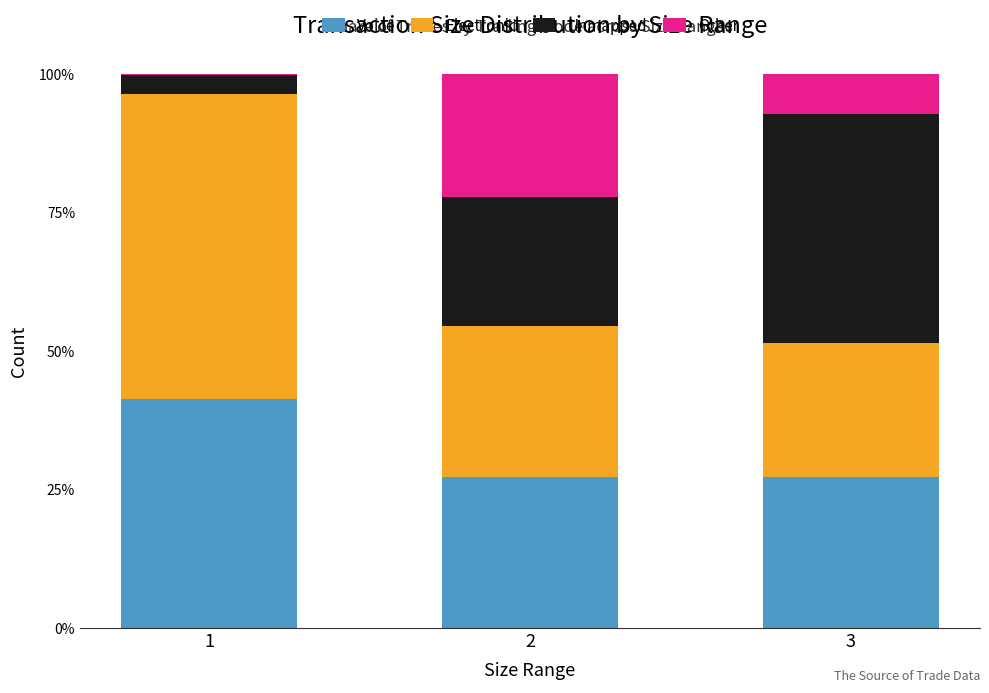

Are the bars horizontal?

No